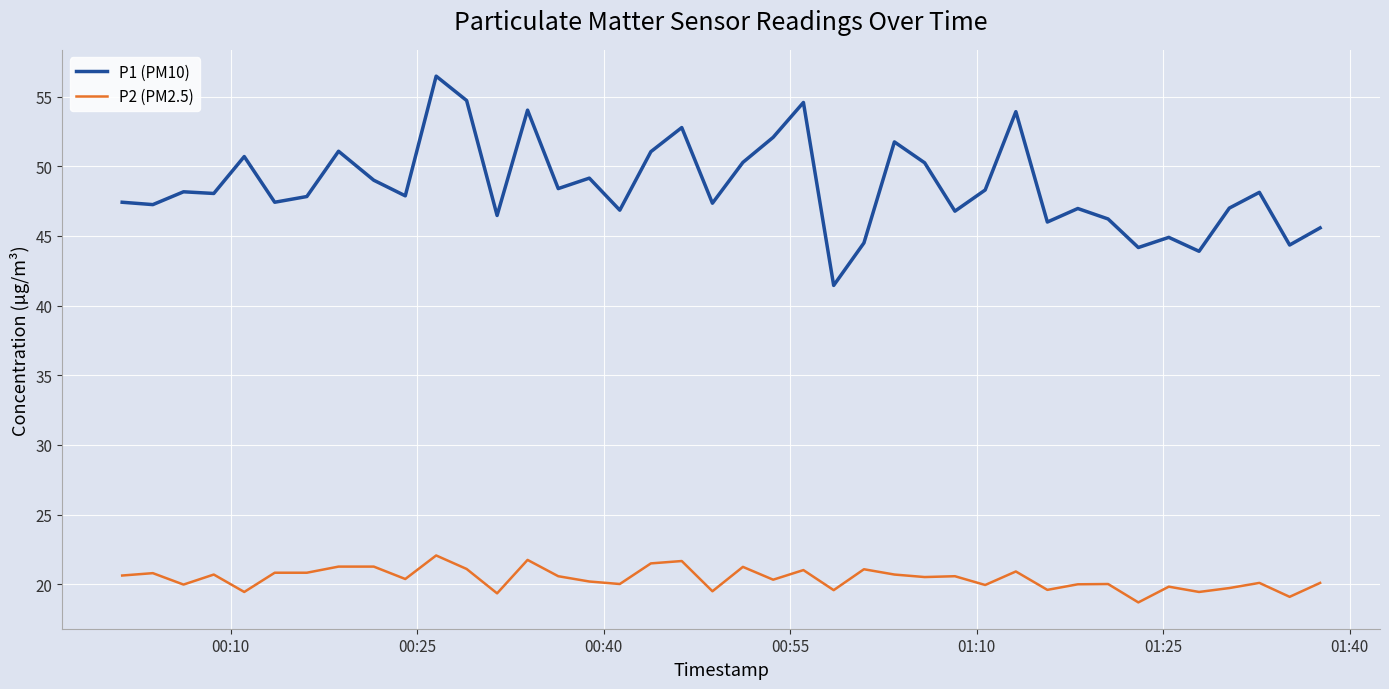

Which series has the widest spread of values?

P1 (PM10)